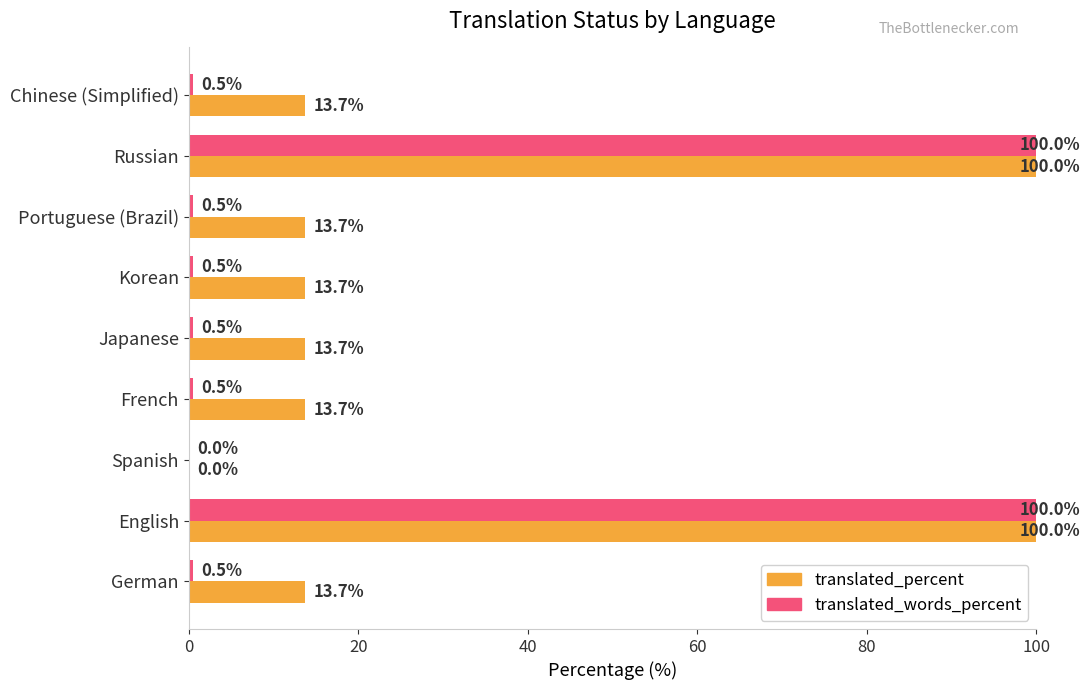

What is the sum of all translated_words_percent values?

203.0